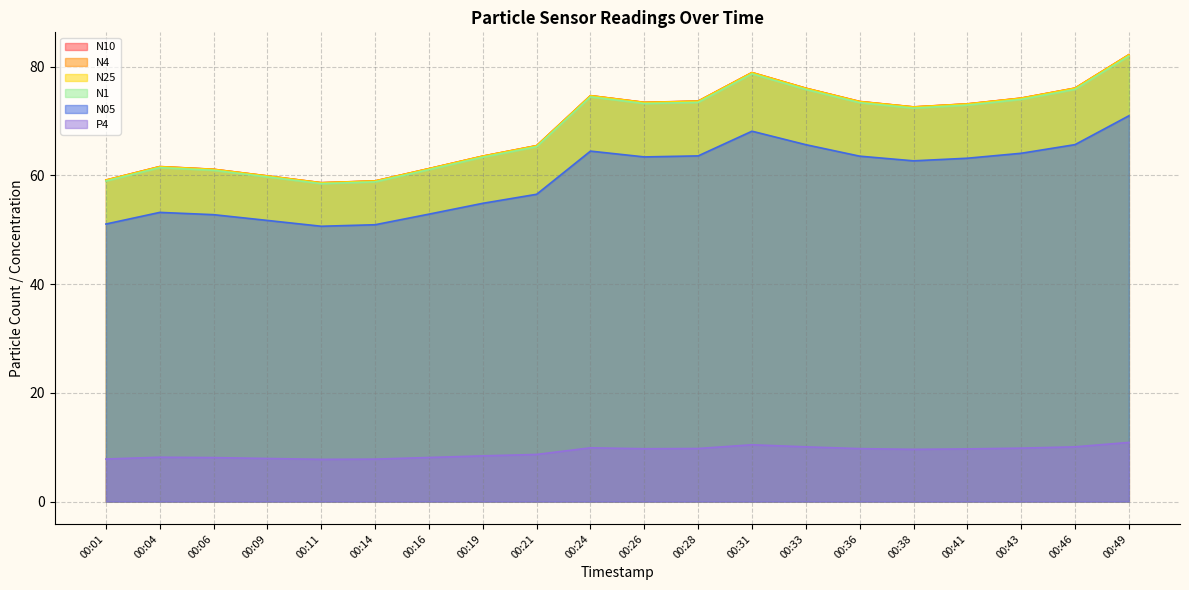

Where is P4 nearest to the value 9?

00:21